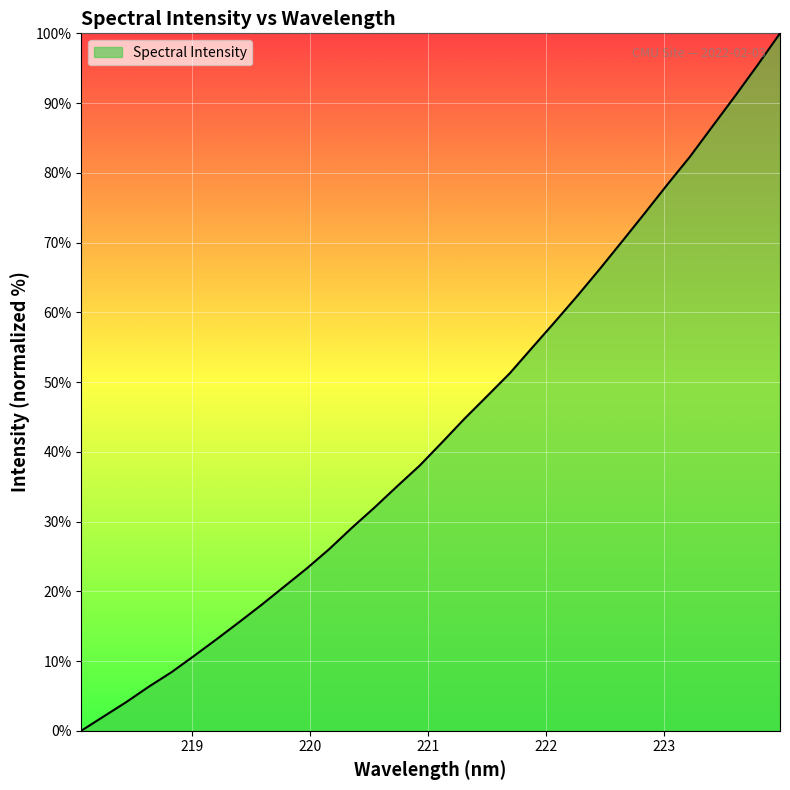

What is the greatest value displayed?

100.0